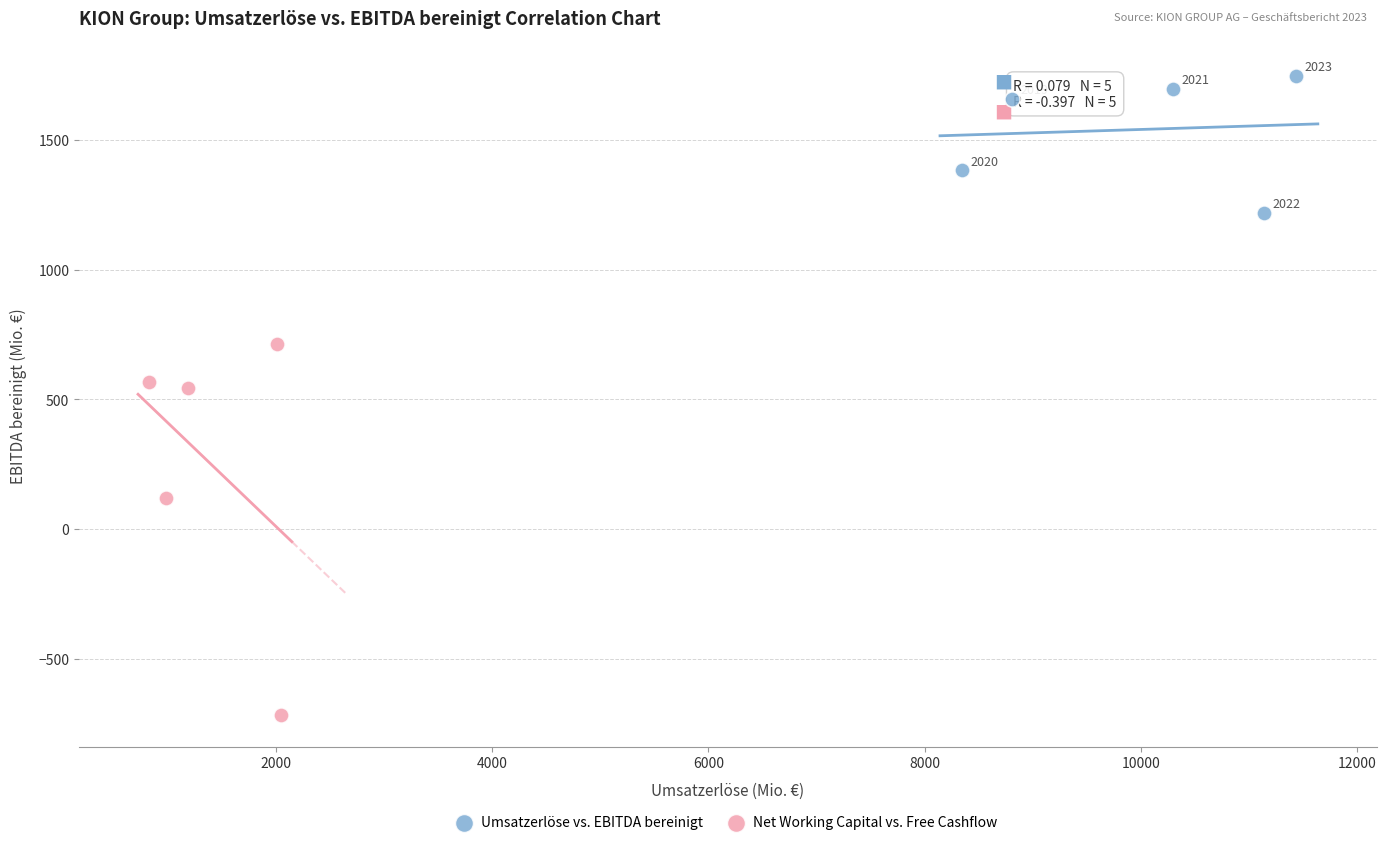

Which series contains the highest Y value?

Umsatzerlöse vs. EBITDA bereinigt